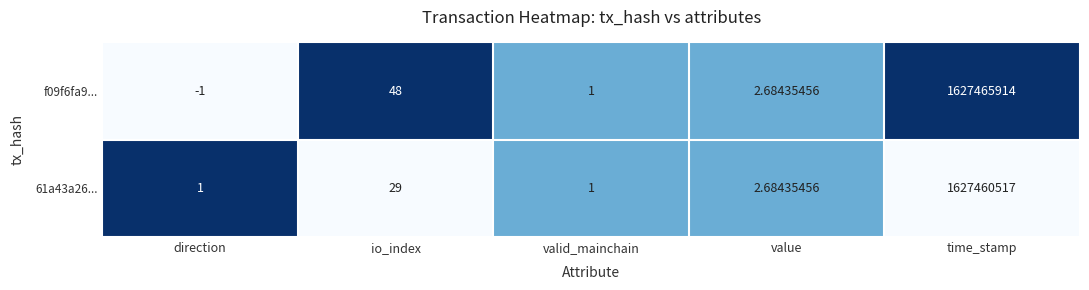

Rank the categories by f09f6fa9... value from highest to lowest.

time_stamp, io_index, value, valid_mainchain, direction